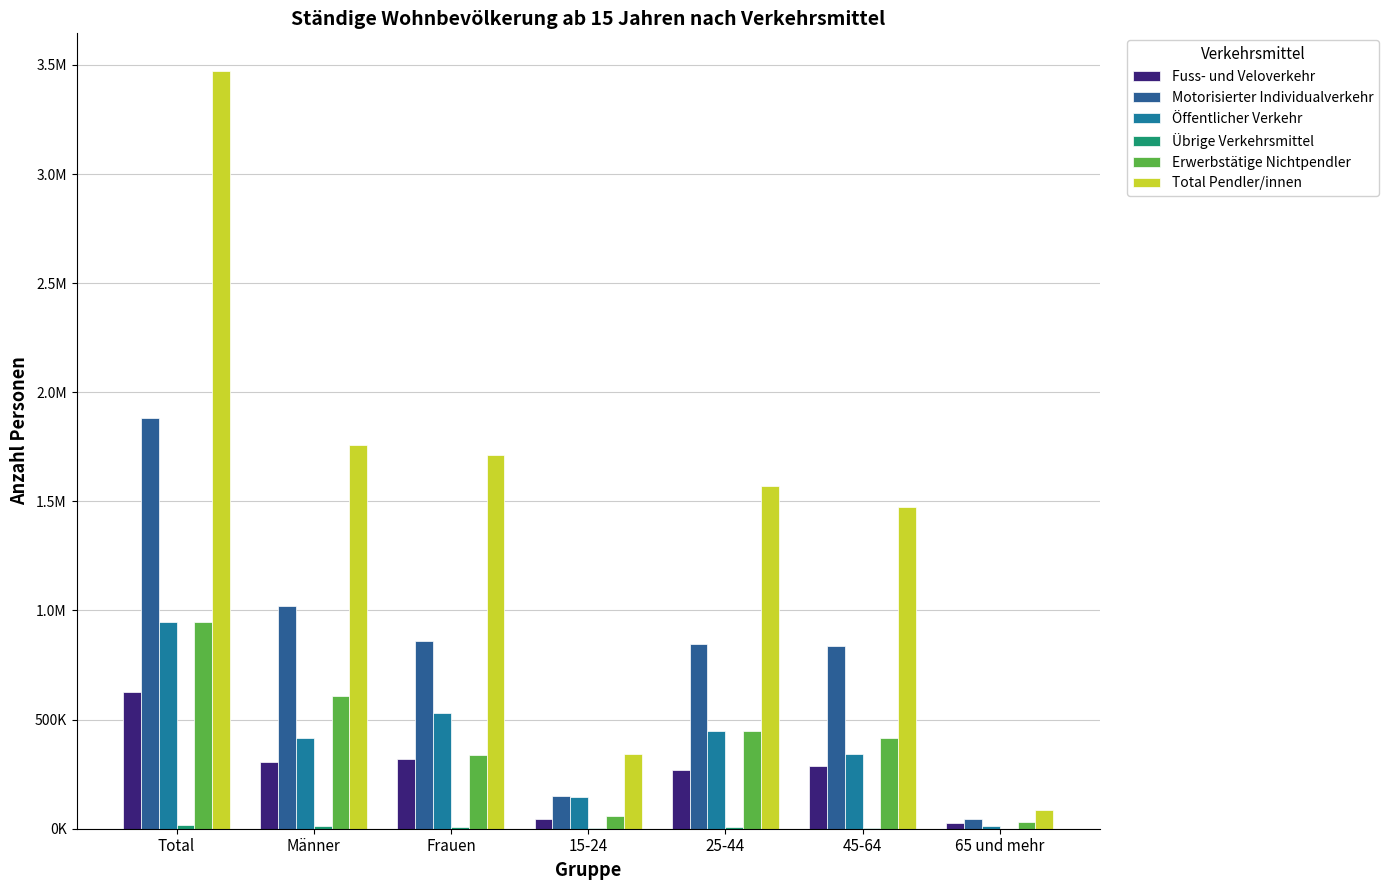

What is the label of the 3rd bar from the left?

Frauen